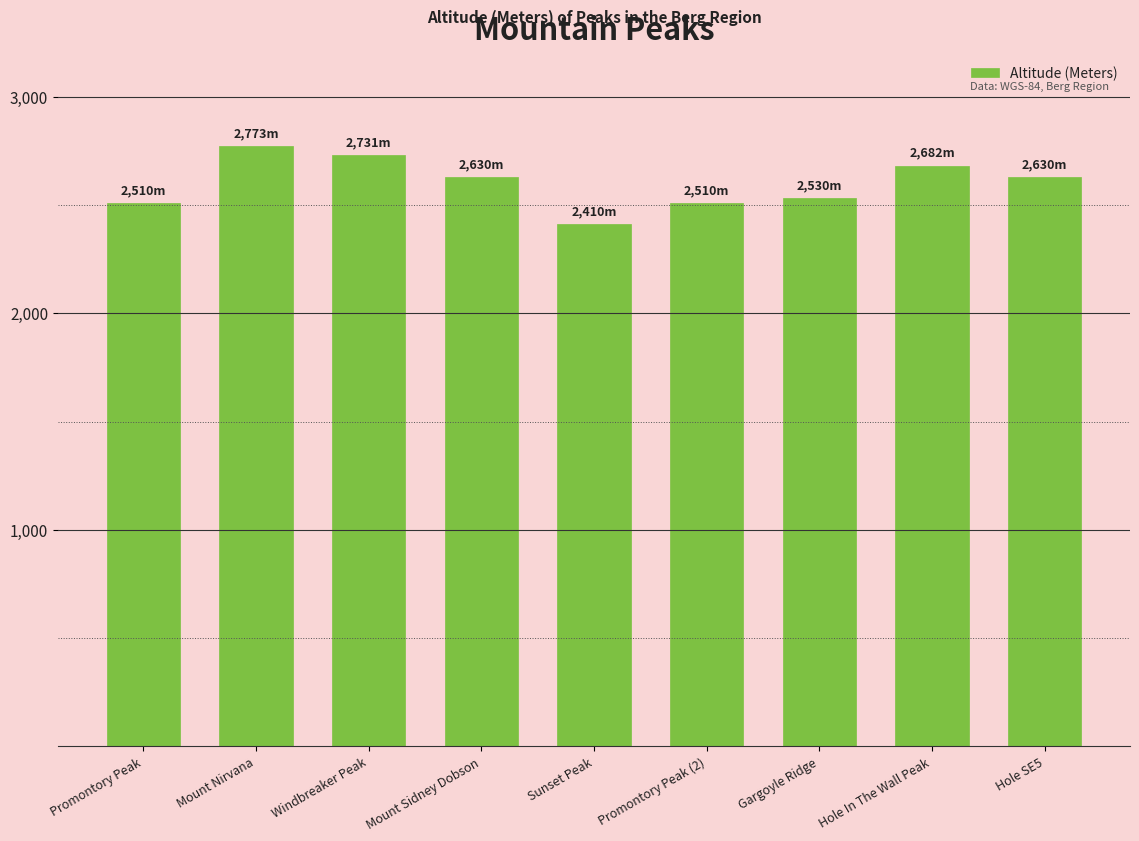

What is the average value?

2601